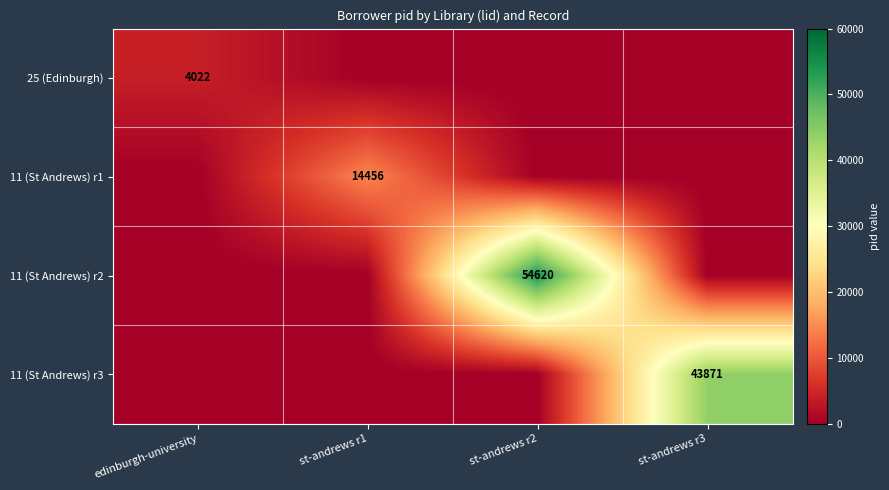

The 11 (St Andrews) r3 series shows 43871 at st-andrews r3. True or false?

True